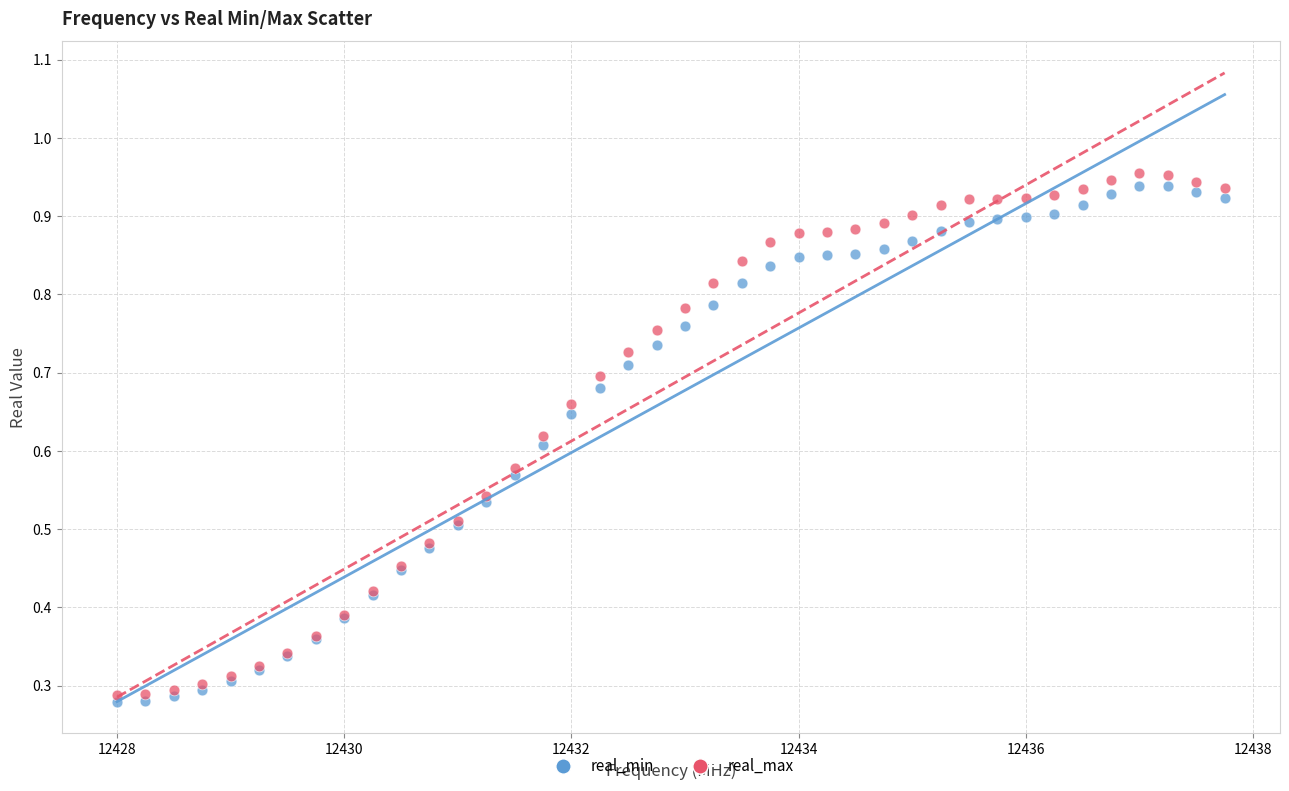

What are all the series names shown in the legend?

real_min, real_max